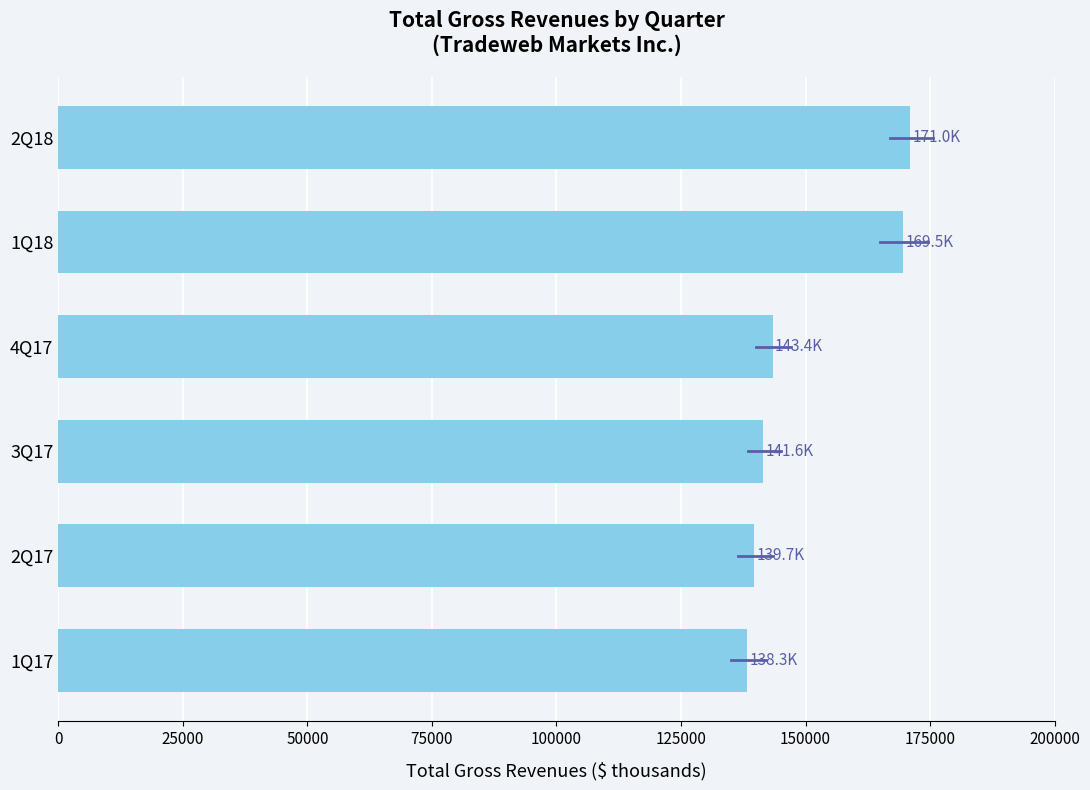

Is it true that the value at 1Q17 is 39983?

False